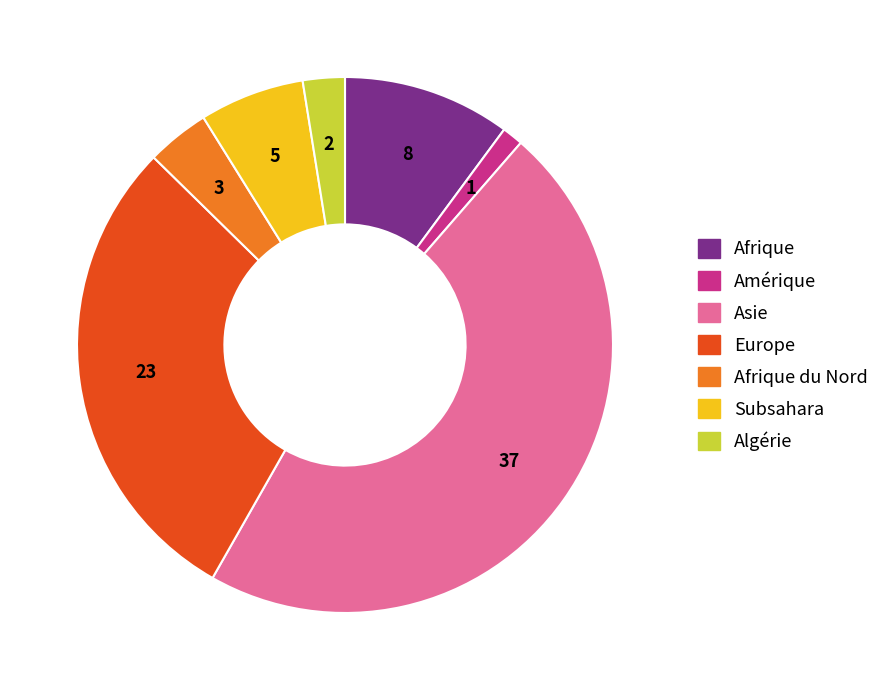

Does any single category account for the majority?

No